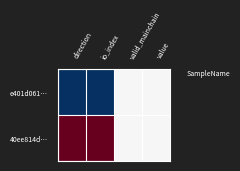

Which series has the largest range (max minus min)?

e401d061…